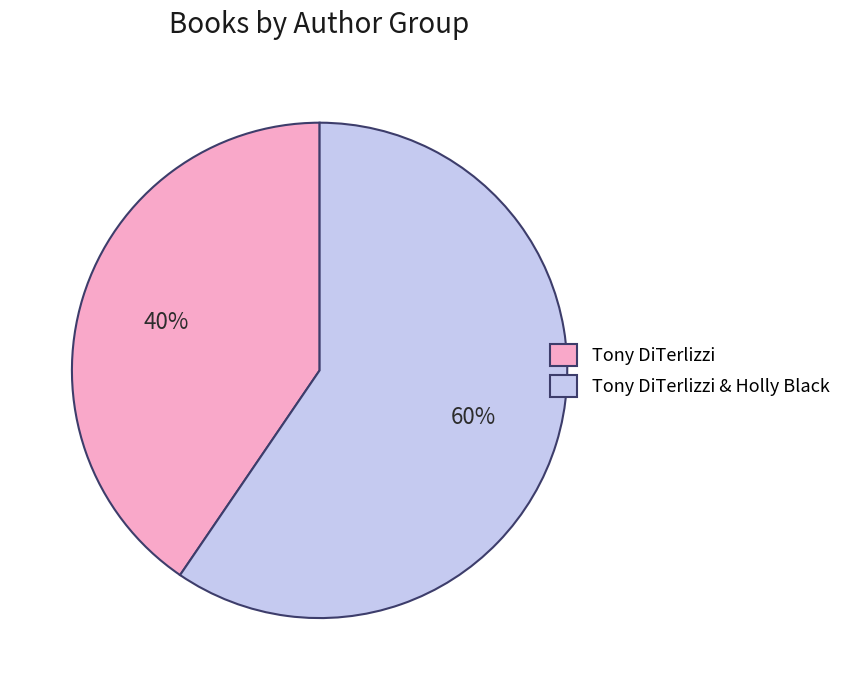

Count the number of slices in the pie.

2